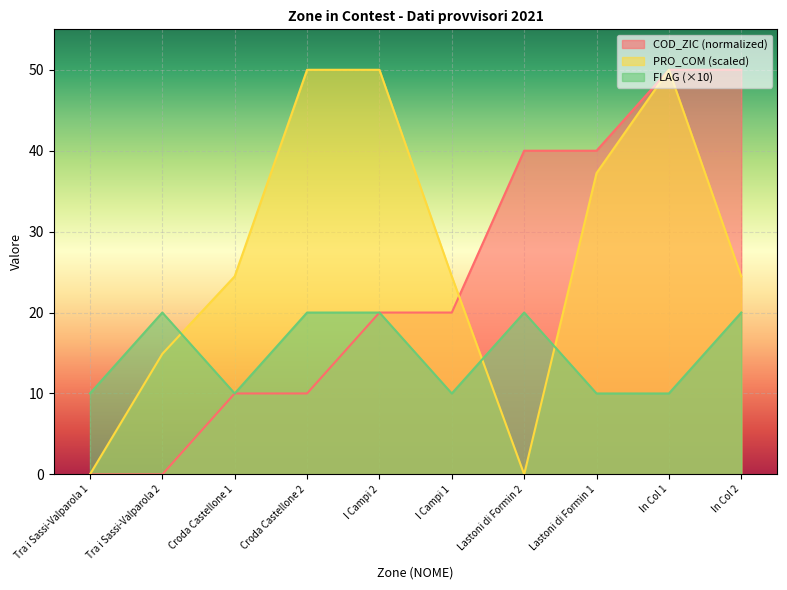

Which series changed the most between I Campi 1 and Lastoni di Formin 1?

COD_ZIC (normalized)